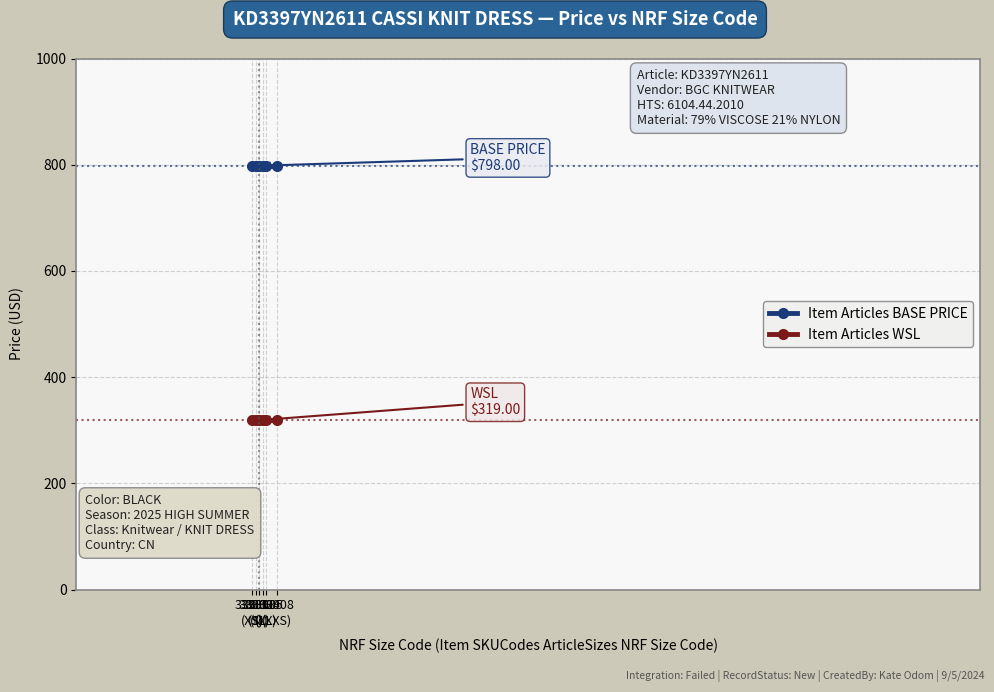

Reading left to right, list all the values displayed in this chart.

Item Articles BASE PRICE: 798	798	798	798	798	798
Item Articles WSL: 319	319	319	319	319	319